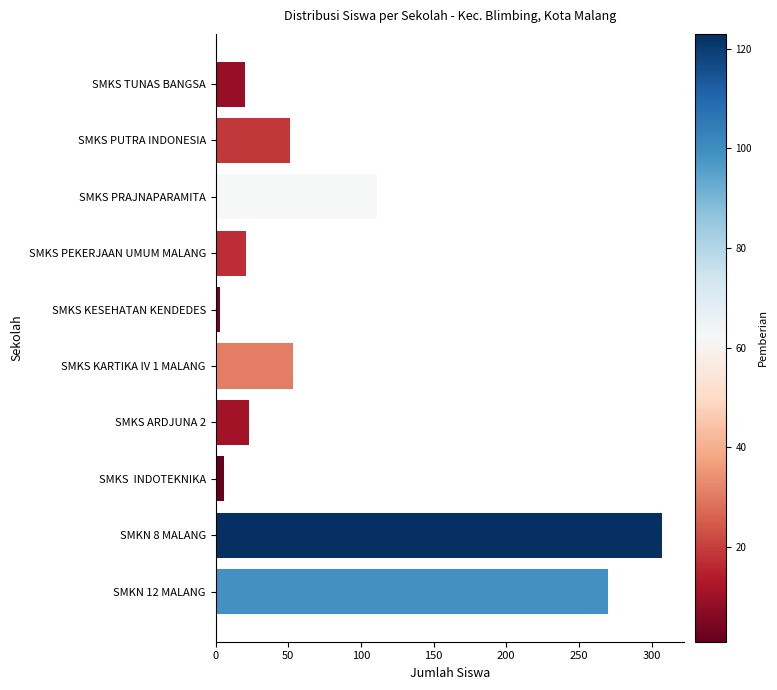

Approximately how many times larger is the value at SMKS ARDJUNA 2 compared to SMKS PEKERJAAN UMUM MALANG?

1.1